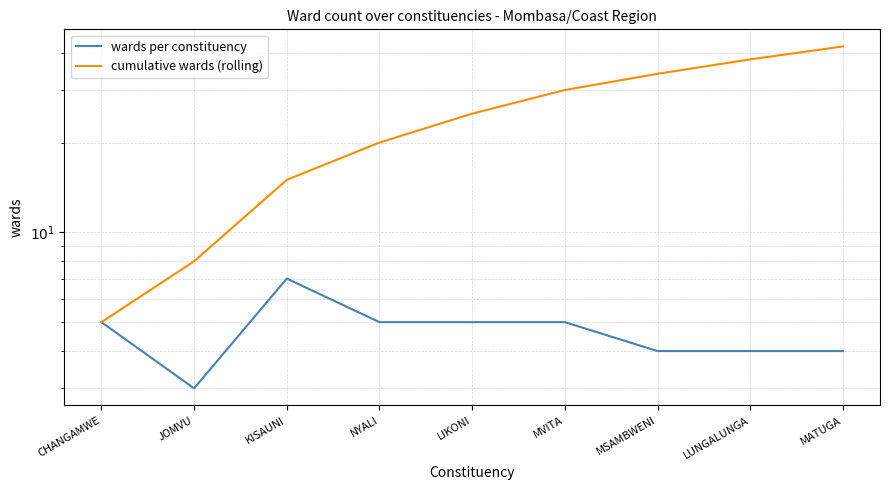

What is the value of the cumulative wards (rolling) point at the 3rd from the left?

15